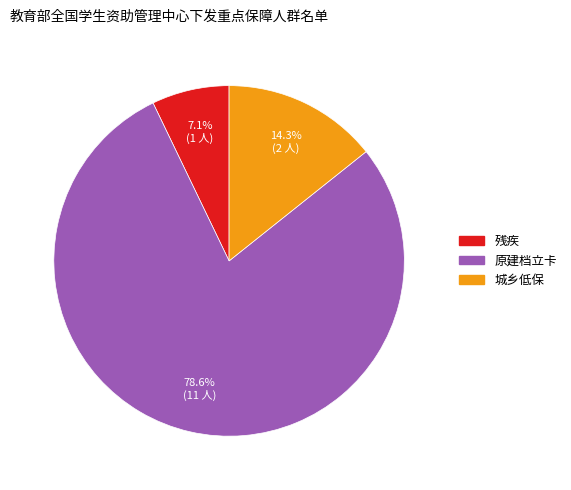

Approximately how many times larger is the value at 残疾 compared to 原建档立卡?

0.1